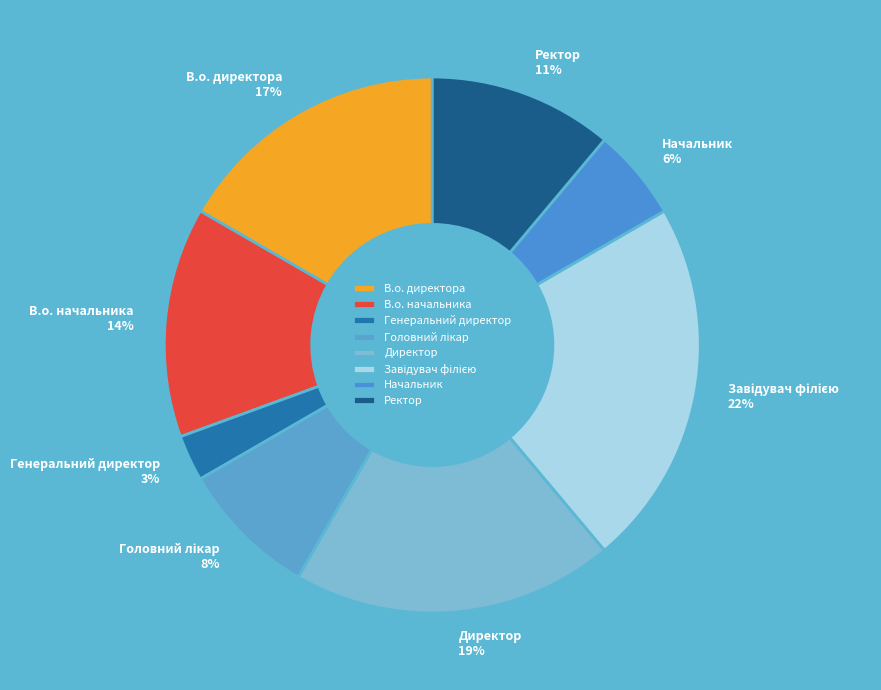

Is the sum of Ректор and Начальник greater than half?

No